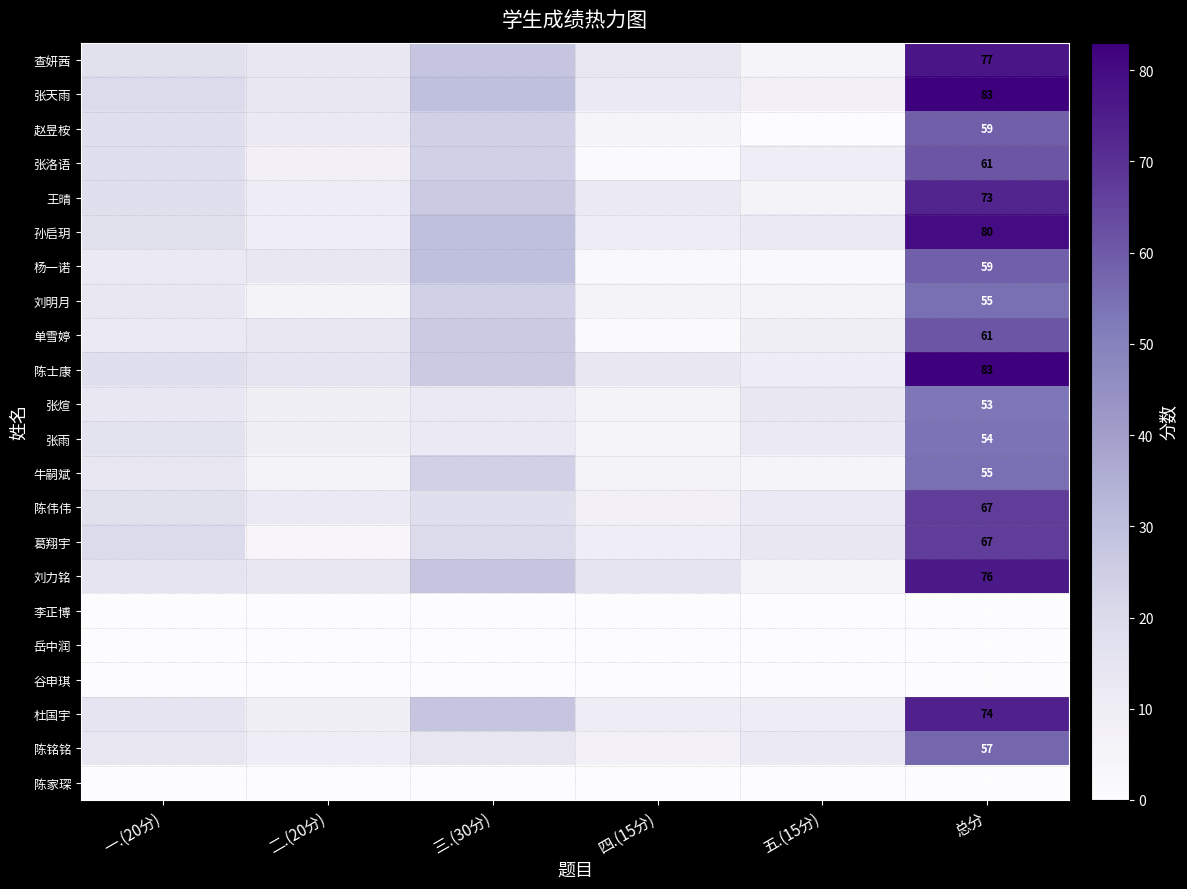

What is the maximum value shown in the chart?

83